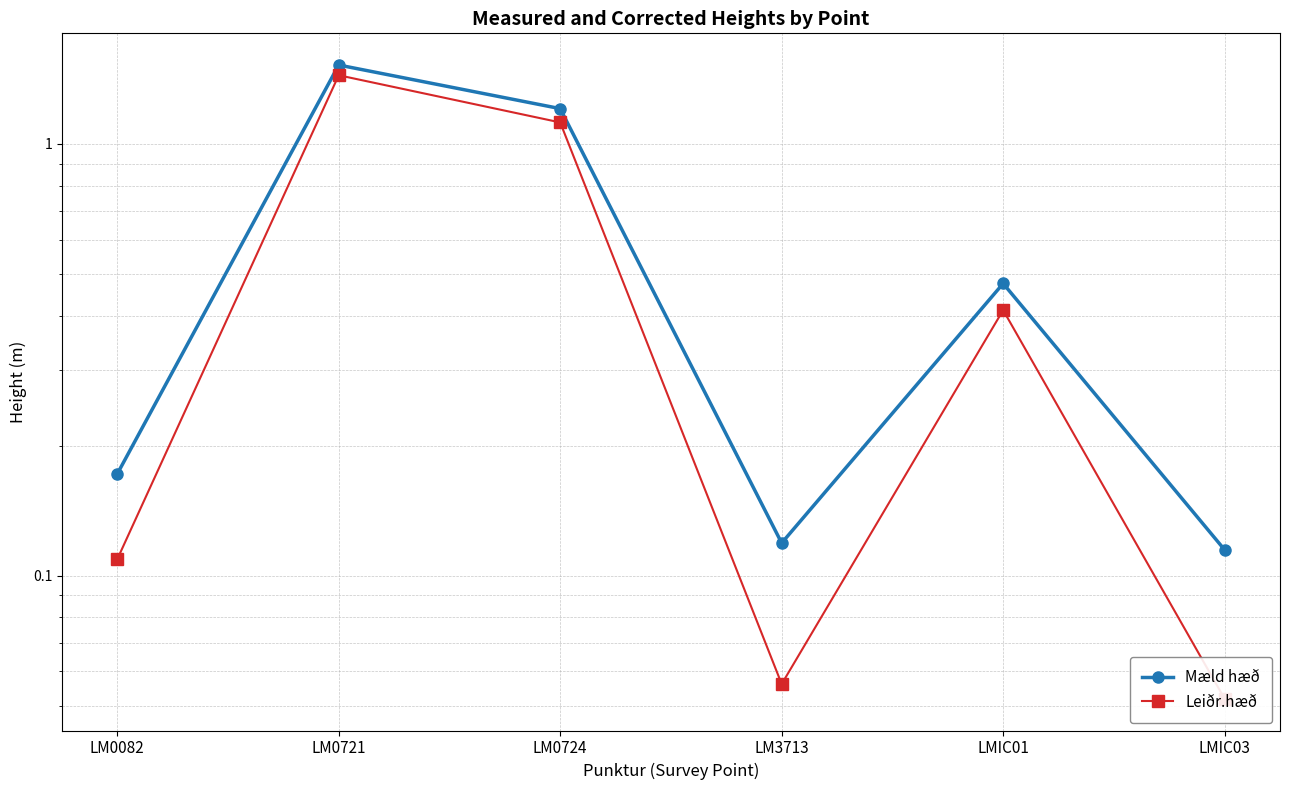

Rank the categories by Mæld hæð value from lowest to highest.

LMIC03, LM3713, LM0082, LMIC01, LM0724, LM0721